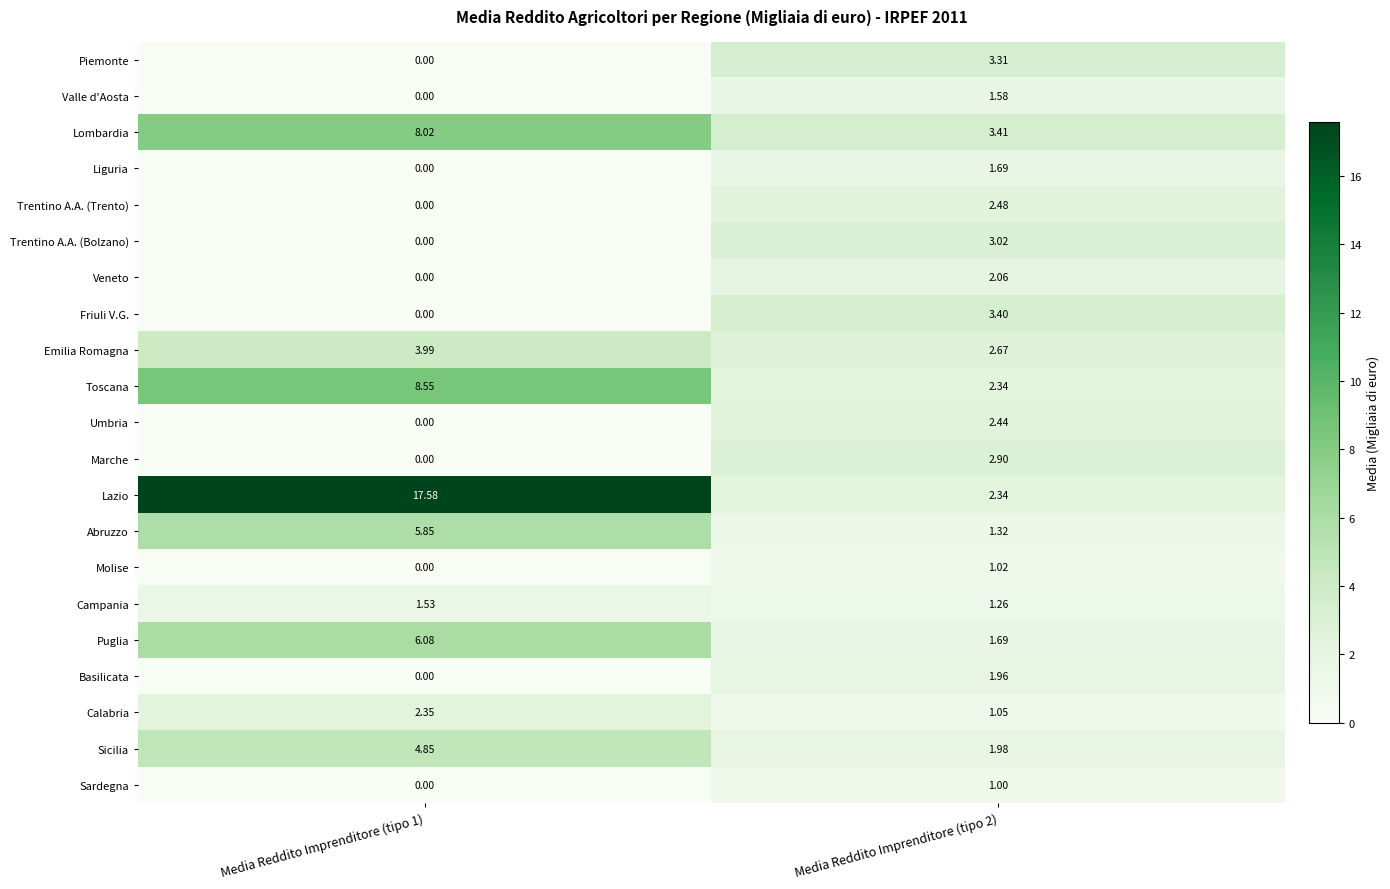

Rank the series by their maximum value, from highest to lowest.

Lazio, Toscana, Lombardia, Puglia, Abruzzo, Sicilia, Emilia Romagna, Friuli V.G., Piemonte, Trentino A.A. (Bolzano), Marche, Trentino A.A. (Trento), Umbria, Calabria, Veneto, Basilicata, Liguria, Valle d'Aosta, Campania, Molise, Sardegna